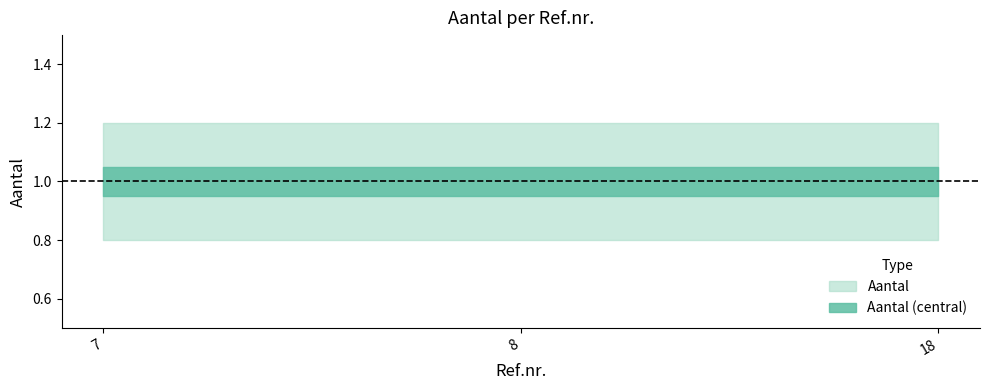

Reading left to right, what are all the values shown in this chart?

Aantal: 1.0	1.0	1.0
Aantal_lower: 0.8	0.8	0.8
Aantal_upper: 1.2	1.2	1.2